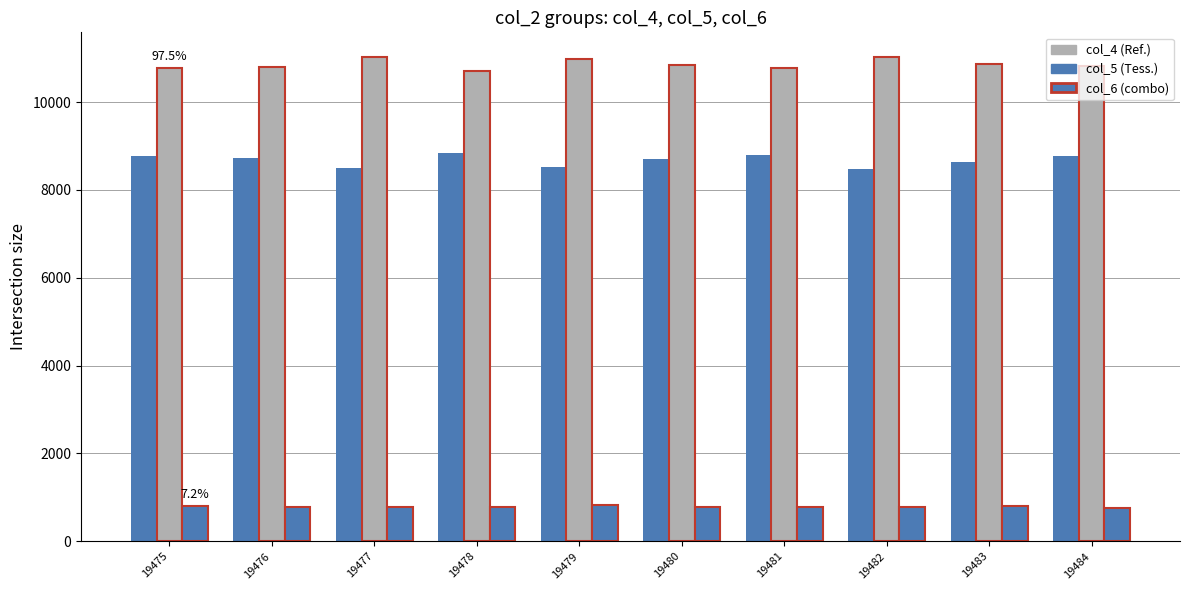

How many bars are there in each group?

3